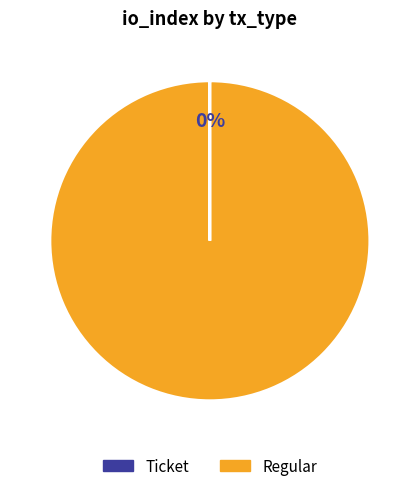

Is it true that Regular is 100% of the pie?

True